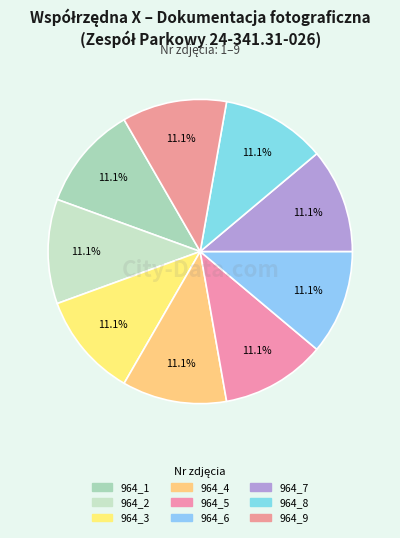

How many slices are in this pie chart?

9